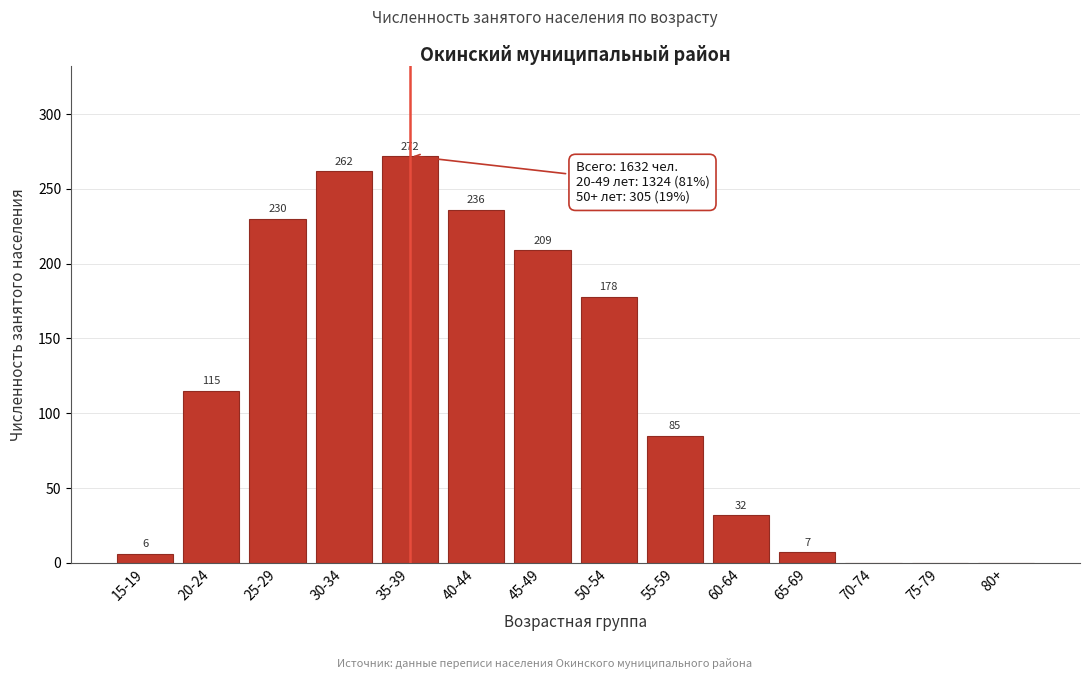

Reading left to right, what are all the values shown in this chart?

15-19=6	20-24=115	25-29=230	30-34=262	35-39=272	40-44=236	45-49=209	50-54=178	55-59=85	60-64=32	65-69=7	70-74=0	75-79=0	80+=0